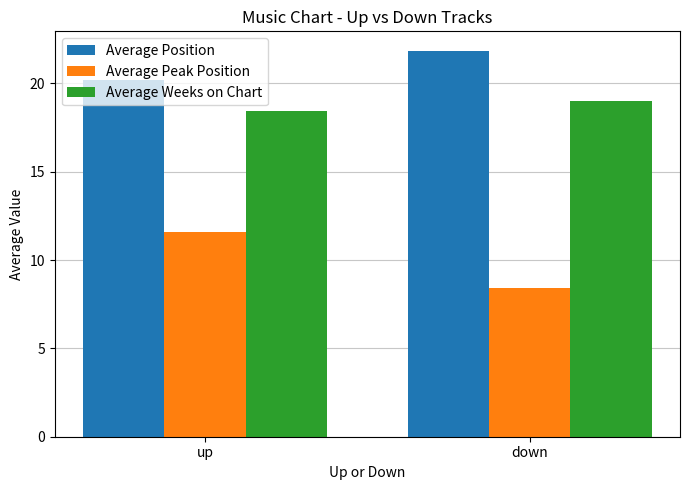

Which series has the largest range (max minus min)?

Average Peak Position